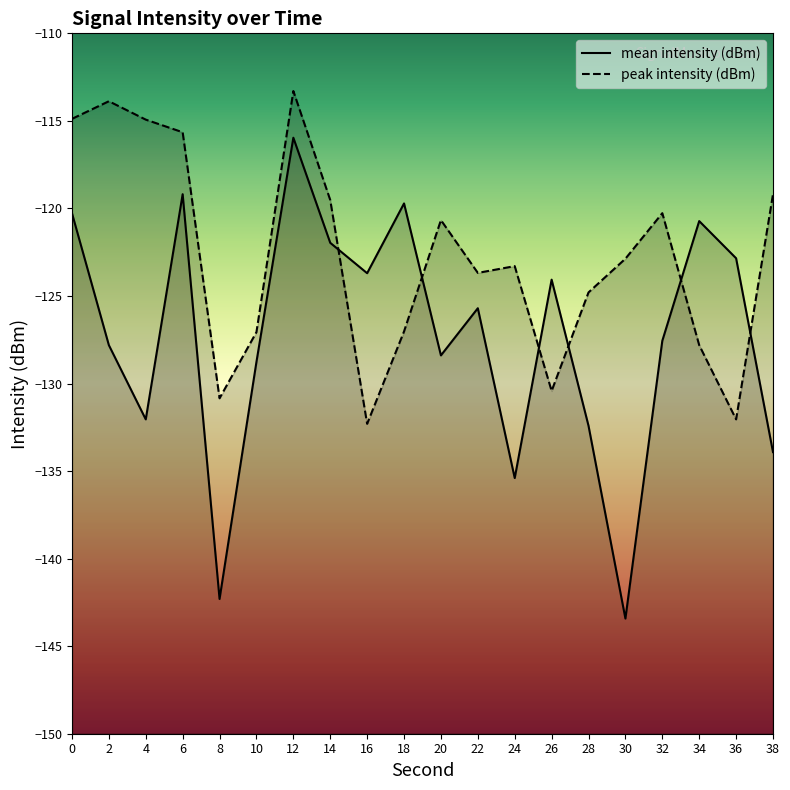

What is the spread (max minus min) of values at 24?

12.1